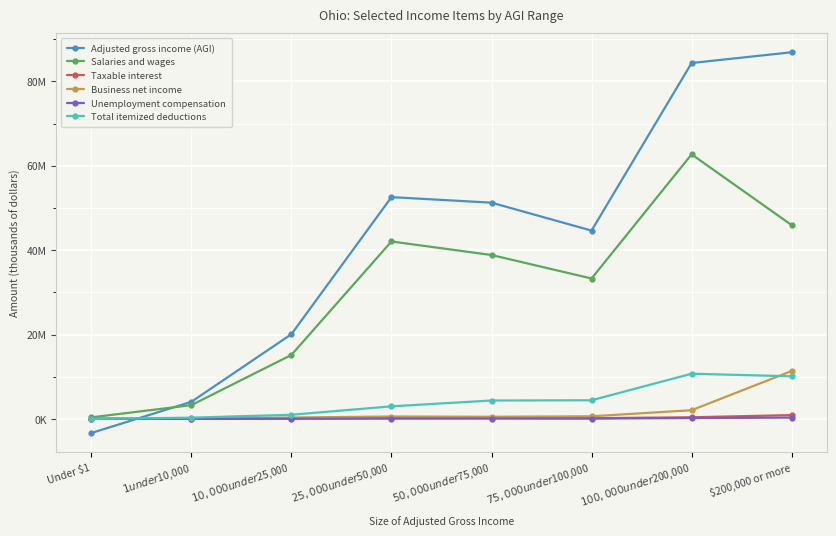

What are all the series names shown in the legend?

Adjusted gross income (AGI), Salaries and wages, Taxable interest, Business net income, Unemployment compensation, Total itemized deductions